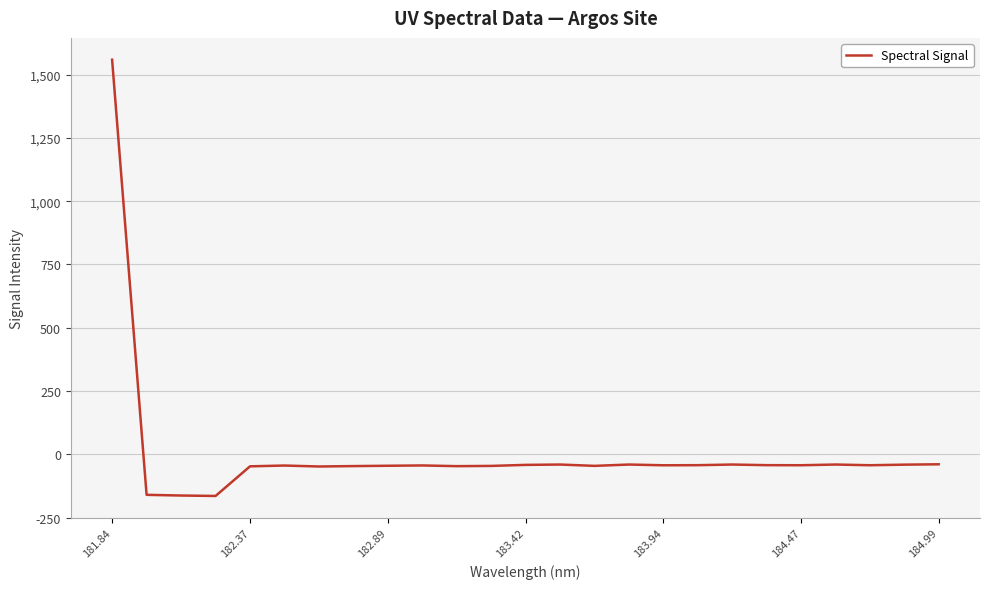

What is the greatest value displayed?

1559.0